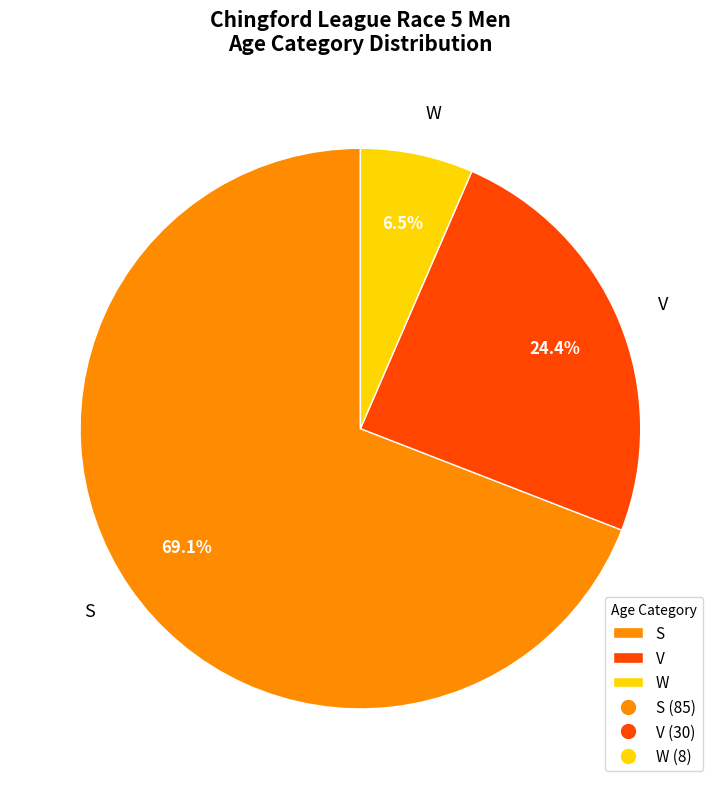

Approximately how many times larger is the value at S compared to W?

10.6